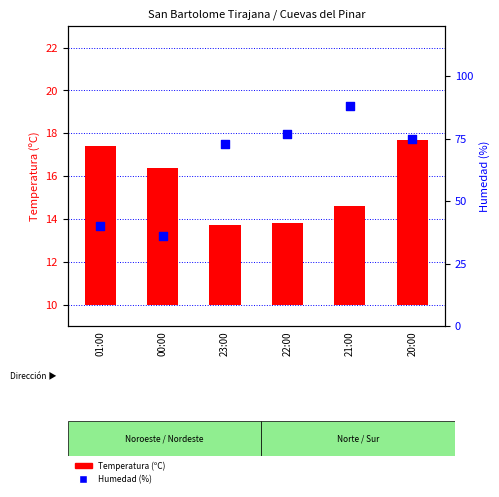

Which series has the widest spread of Y values?

Humedad (%)